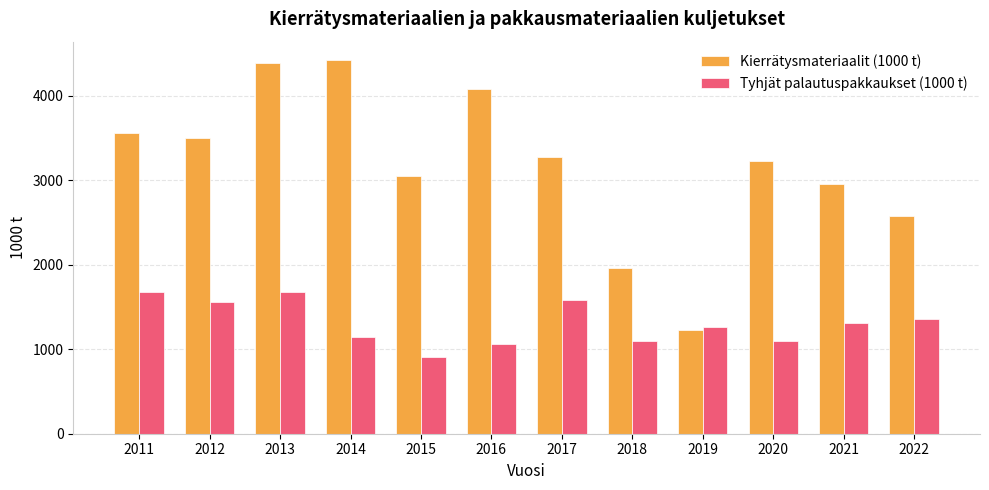

List the series in order of their overall mean, highest first.

Kierrätysmateriaalit (1000 t), Tyhjät palautuspakkaukset (1000 t)